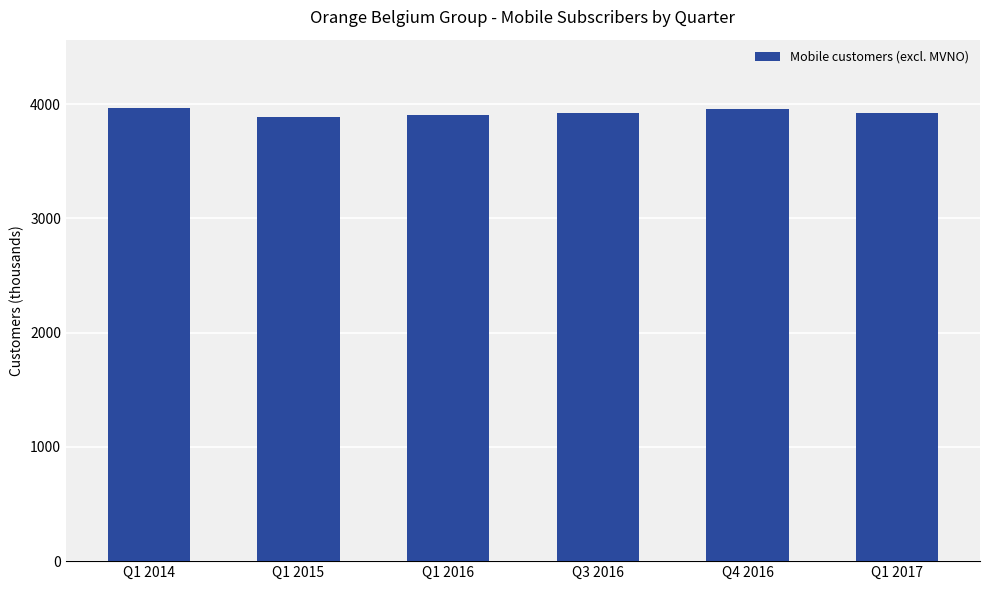

Approximately how many times larger is the value at Q1 2016 compared to Q3 2016?

1.0